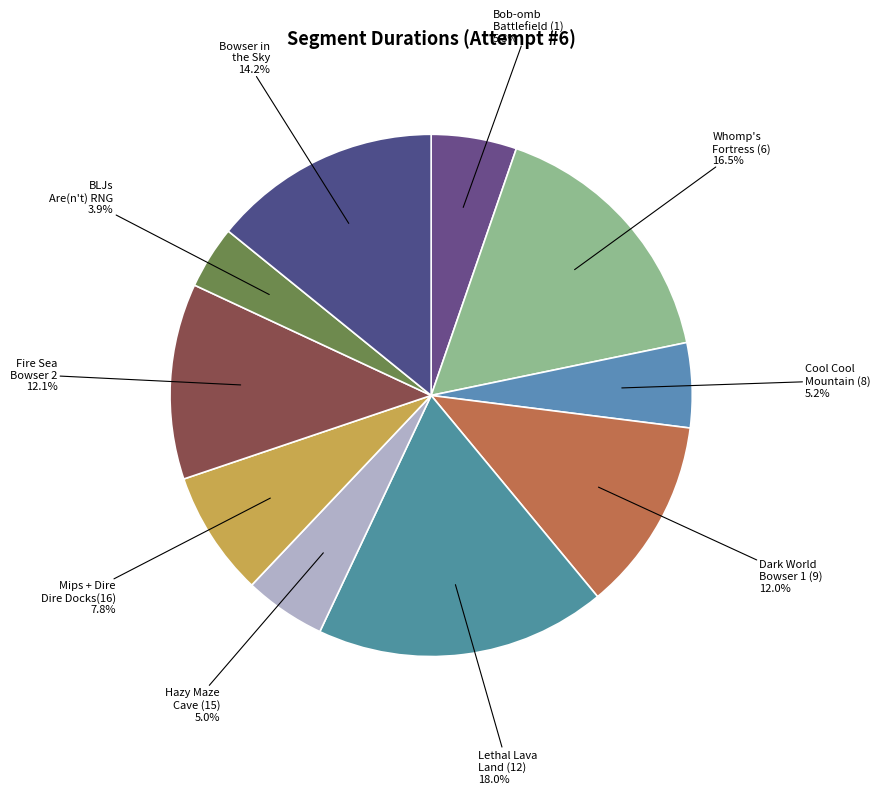

Which has a higher value, Bob-omb Battlefield (1) or Bowser in the Sky?

Bowser in the Sky